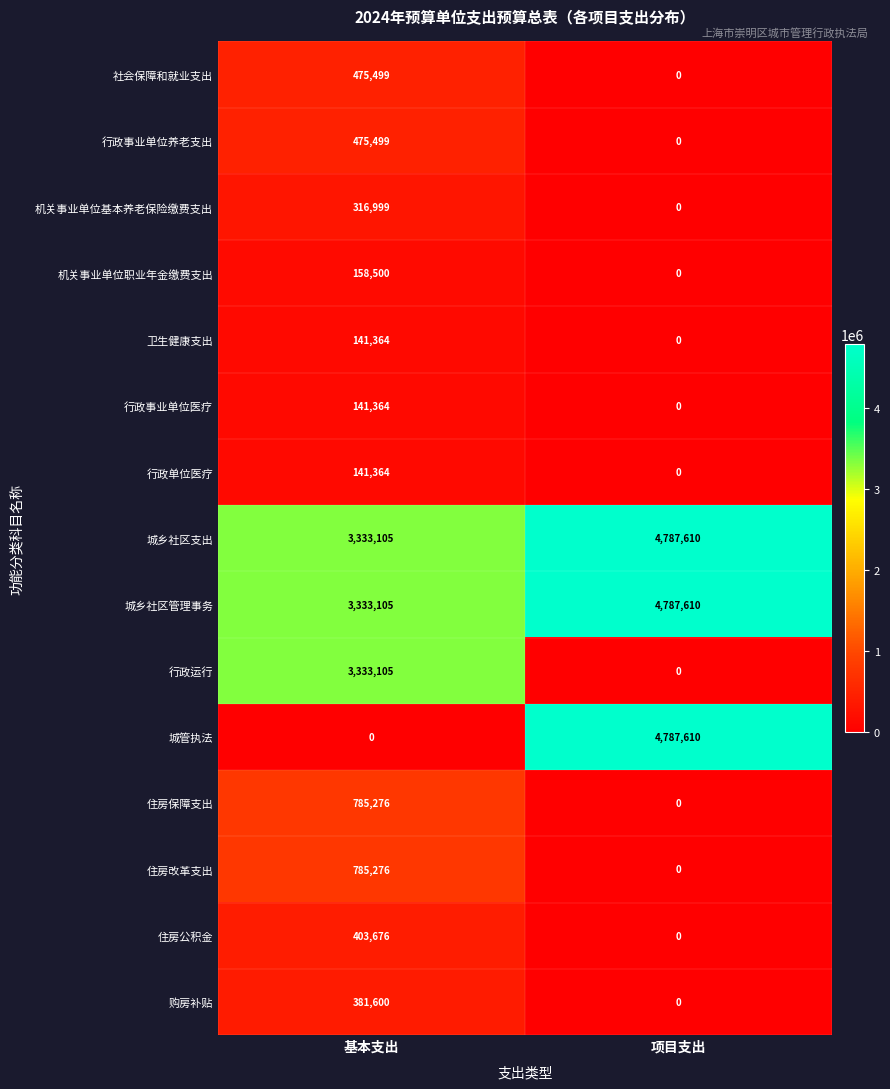

What is the difference between the 机关事业单位职业年金缴费支出 values at 项目支出 and 基本支出?

158500